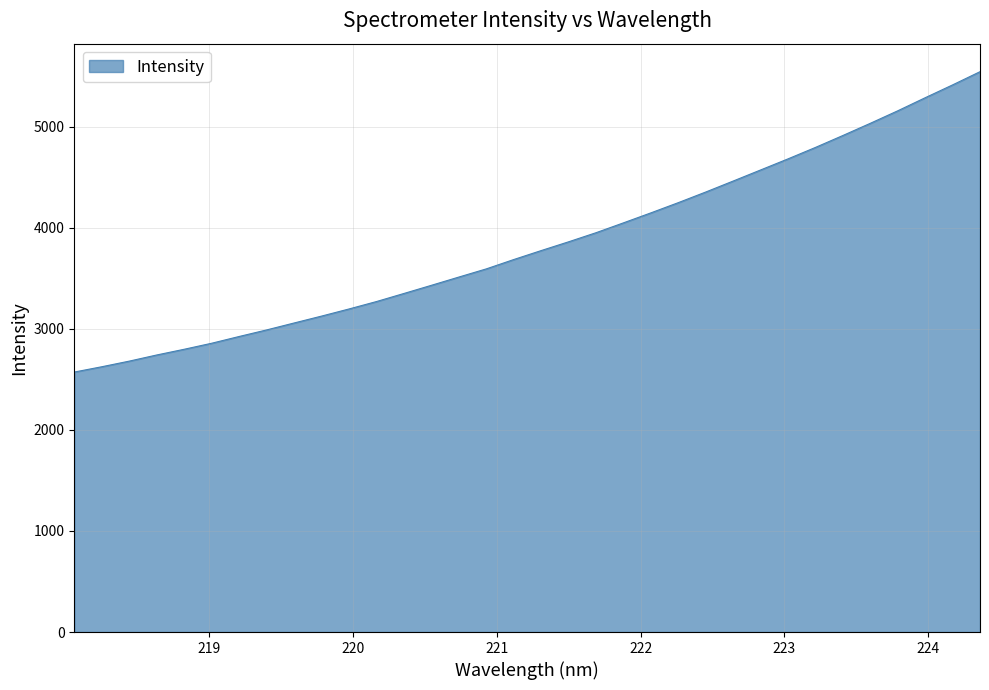

What is the difference between the maximum and minimum values?

2972.3